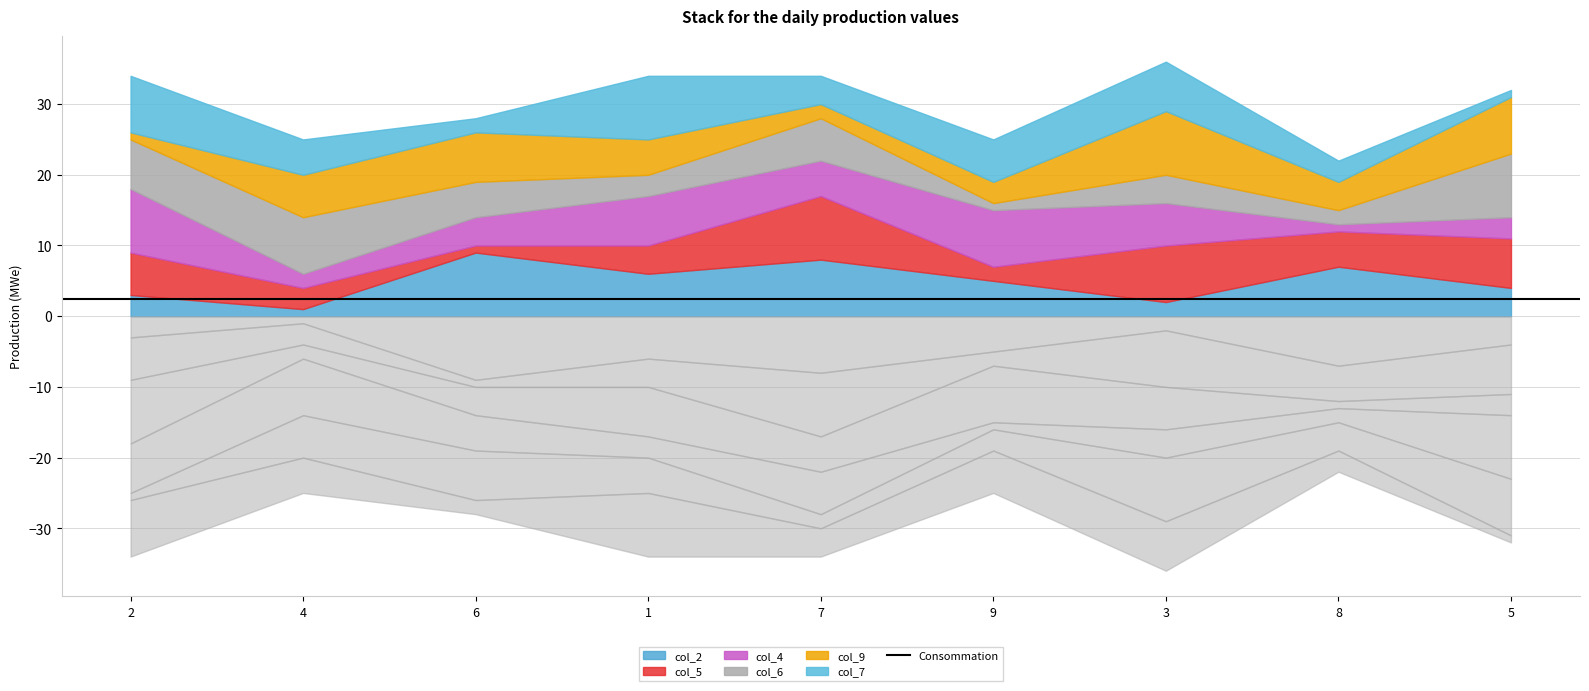

What is the total value across all series at 2?

34